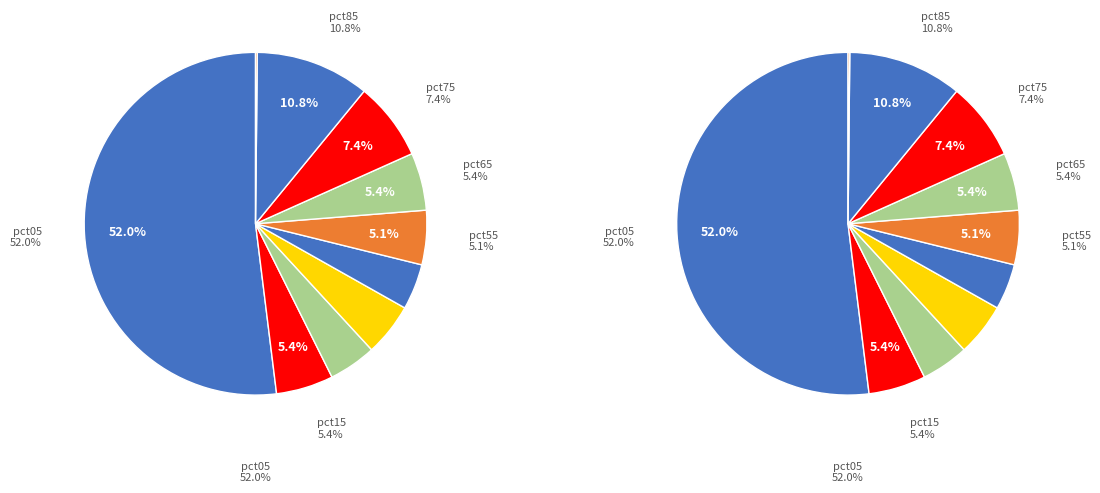

Is pct85 the majority of the pie?

No